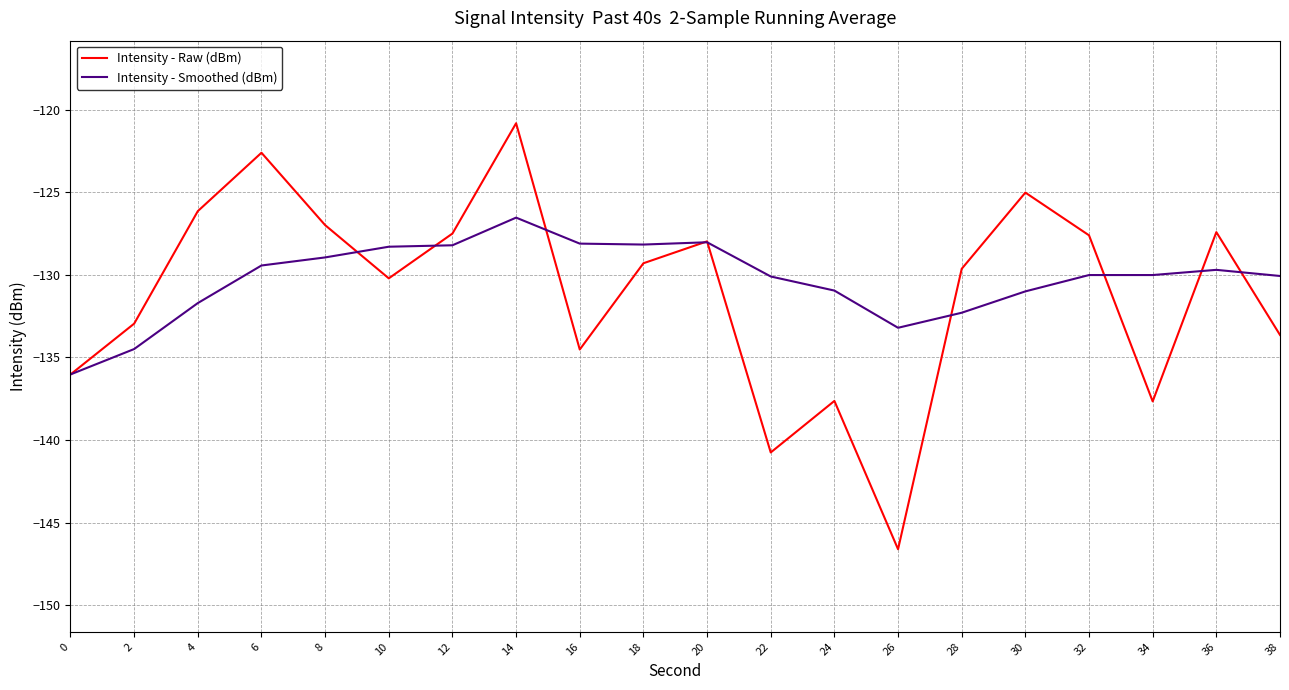

What is the greatest value displayed?

-120.8